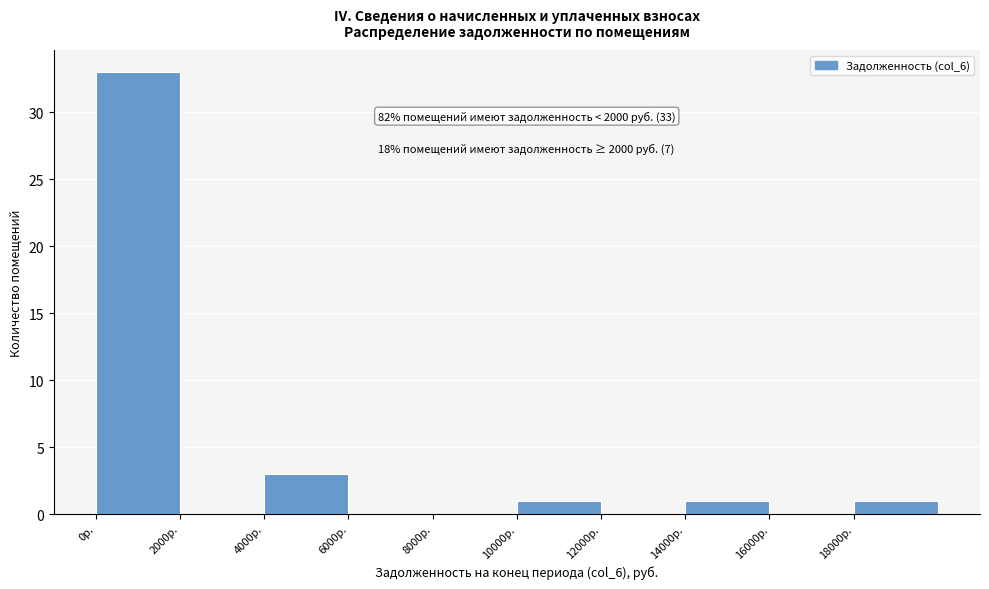

Which range on the x-axis has the tallest bar?

0 to 2000